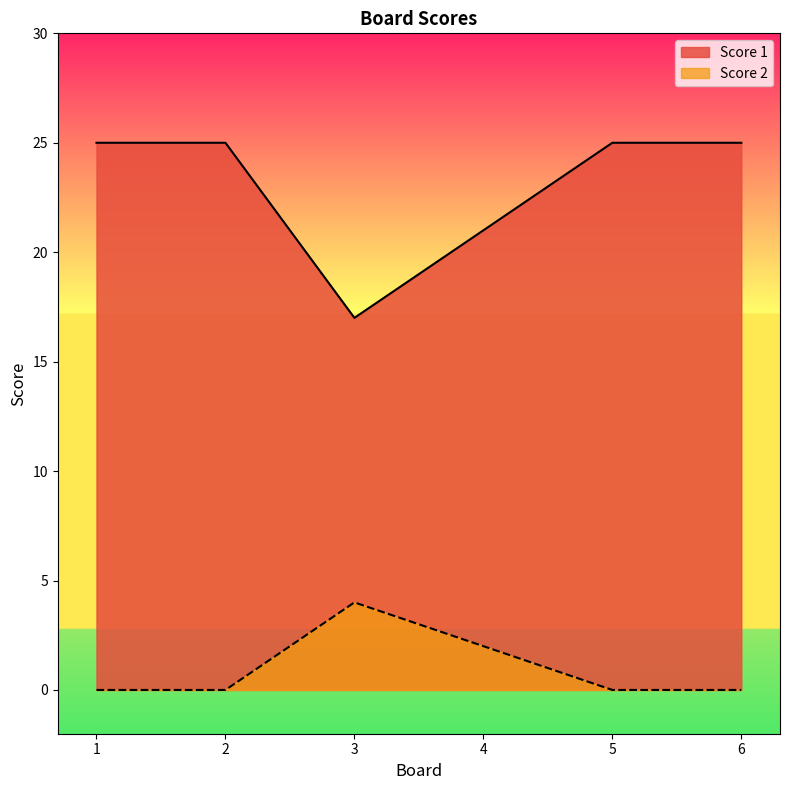

What is the value of the Score 1 point at the 5th from the left?

25